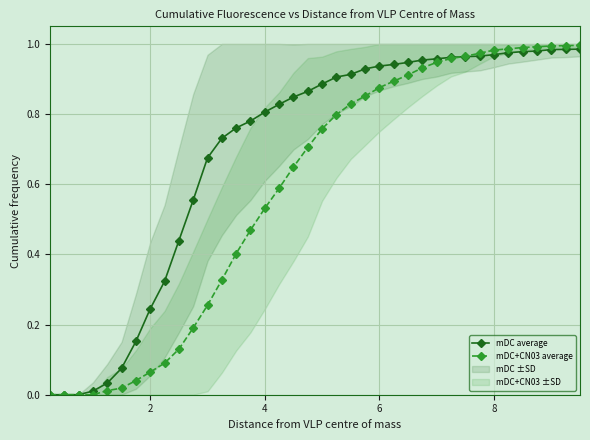

Count the number of categories in the chart.

38